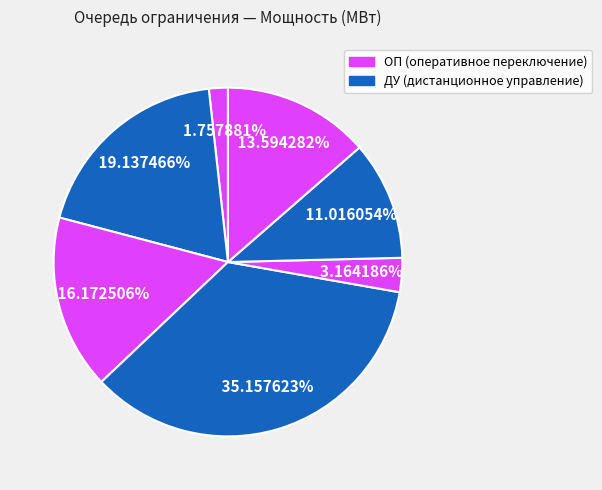

How many segments does this pie chart have?

7